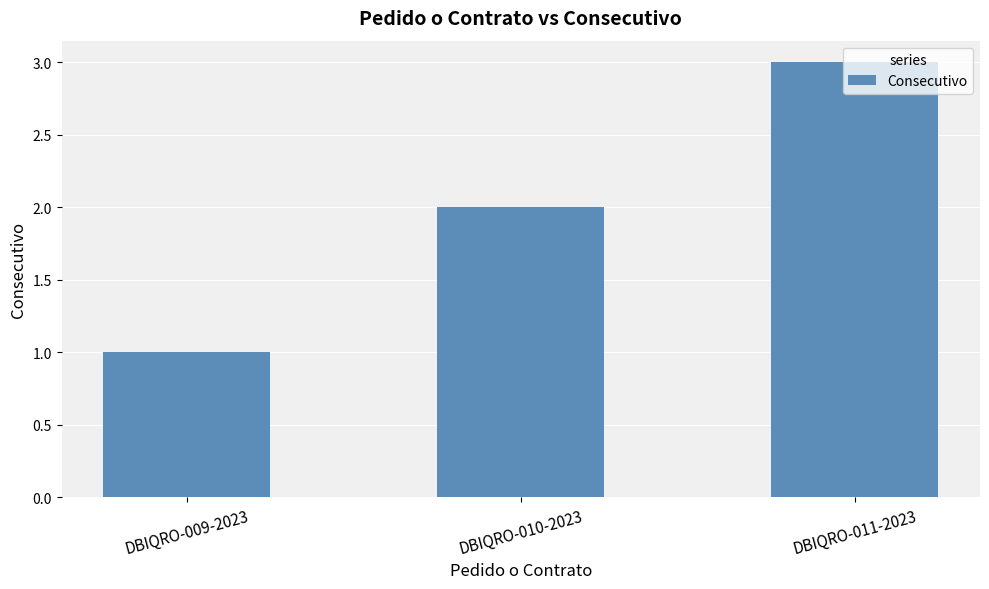

List the labels in order of value, smallest first.

DBIQRO-009-2023, DBIQRO-010-2023, DBIQRO-011-2023